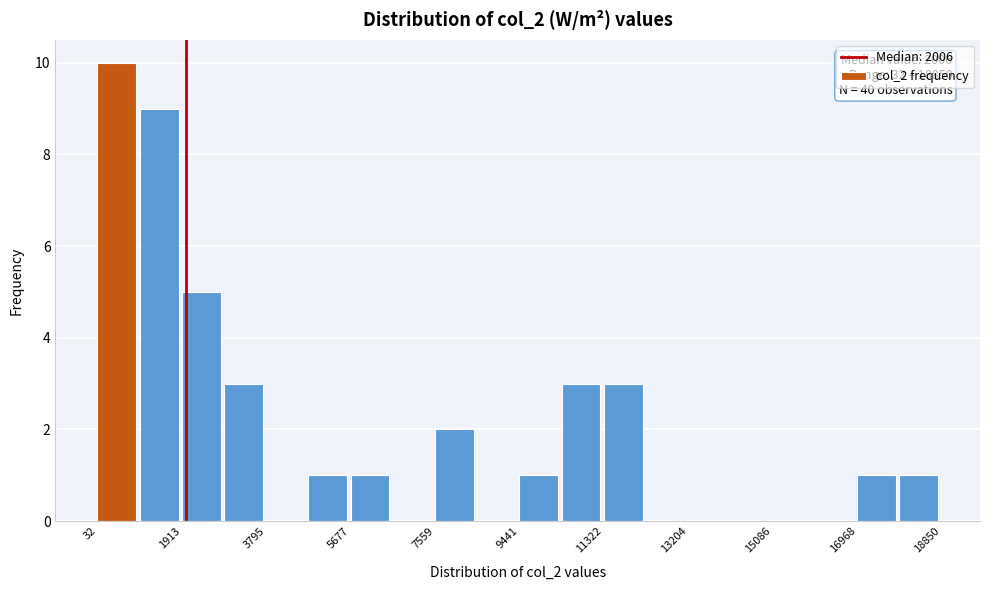

Which range on the x-axis has the tallest bar?

0 to 1000